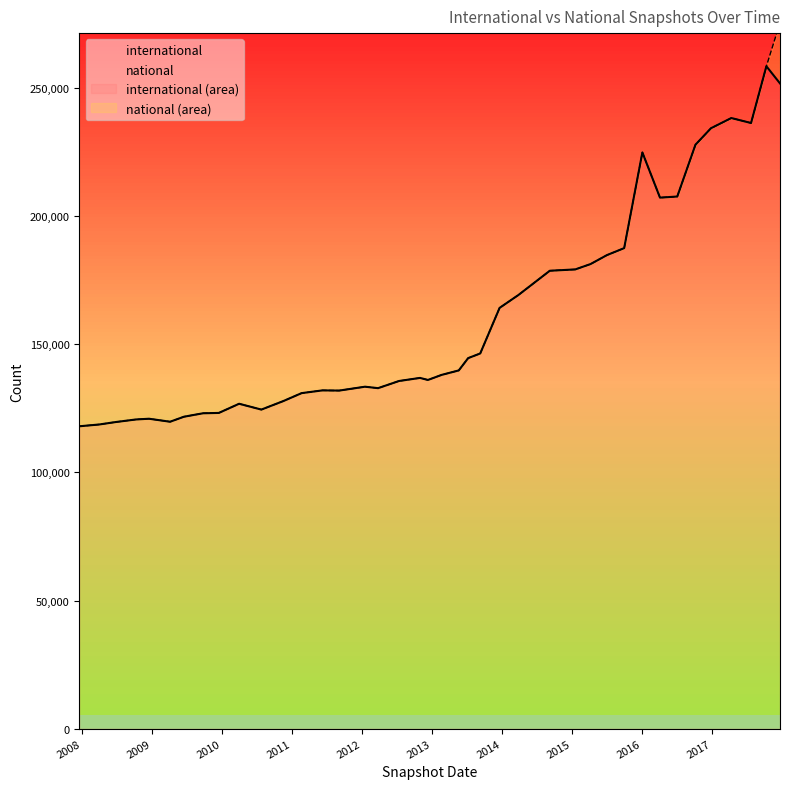

What is the difference between the highest and lowest values at 2015-01-19?

179201